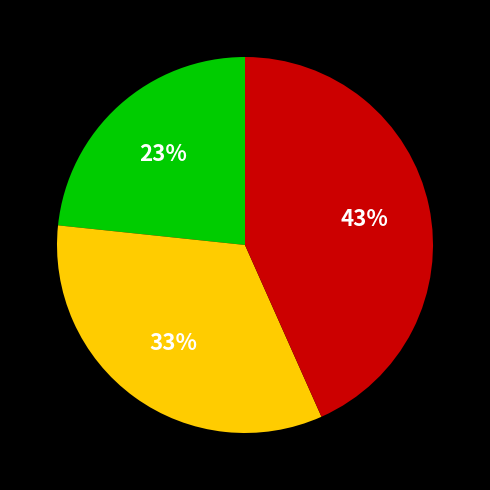

To the nearest percent, what is the difference between the largest and smallest slice percentages?

20%